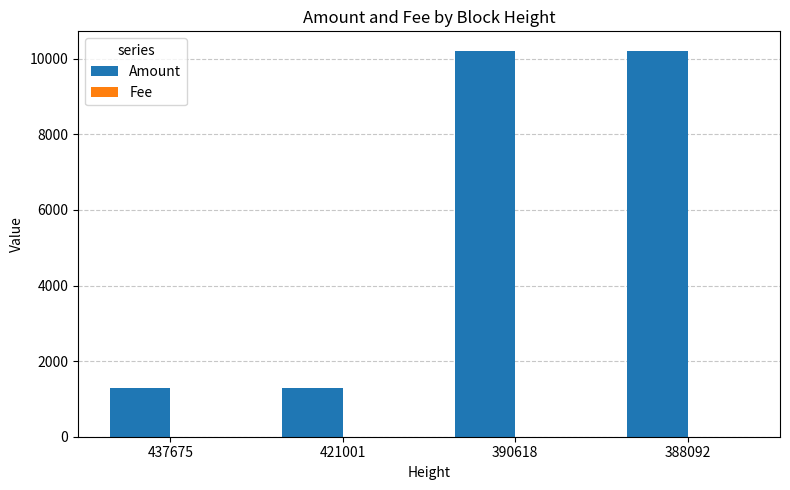

Which series has the largest total across all categories?

Amount